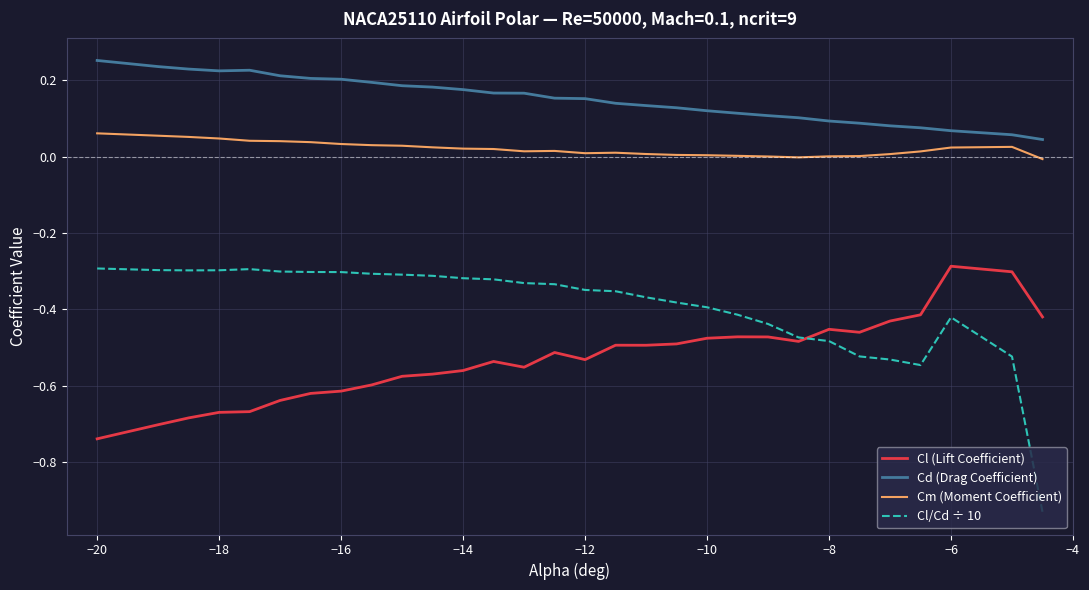

Which series has the largest range (max minus min)?

Cl/Cd ÷ 10